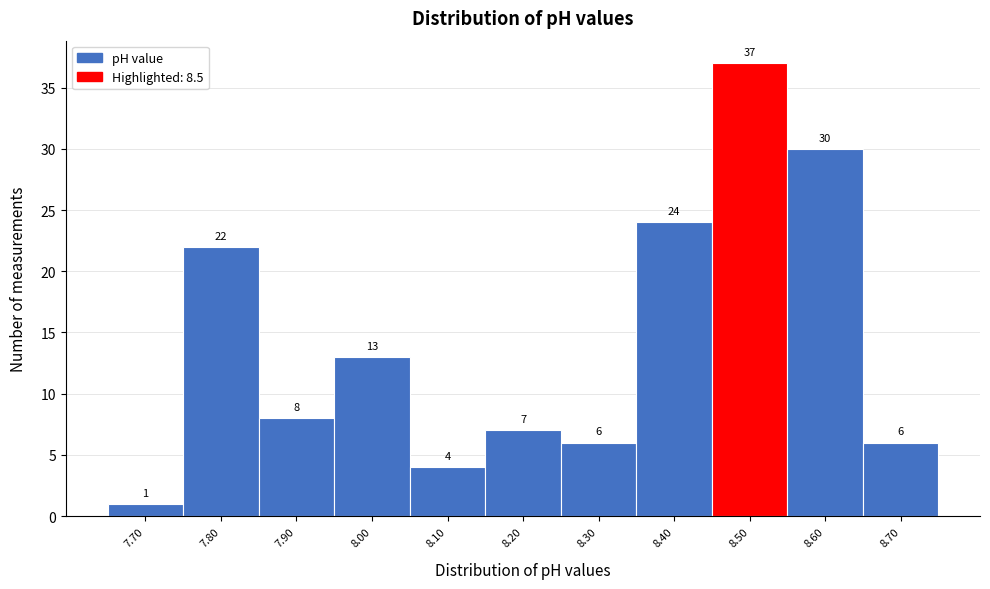

Which range on the x-axis has the tallest bar?

8.45 to 8.55